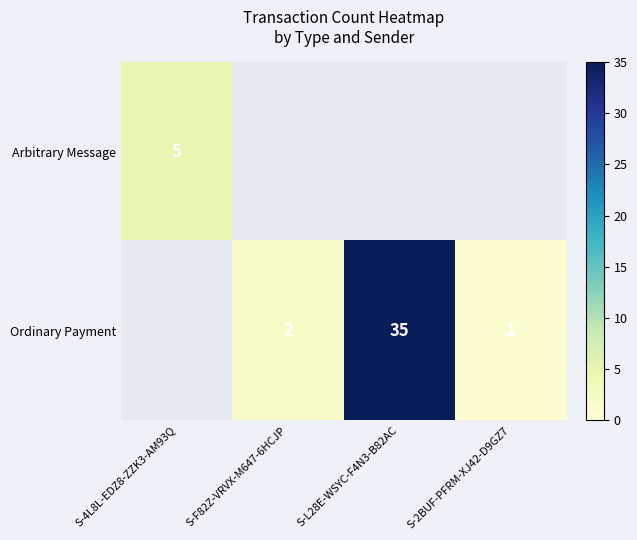

What is the sum of the Ordinary Payment values at S-2BUF-PFRM-XJ42-D9GZ7 and S-F82Z-VRVX-M647-6HCJP?

3